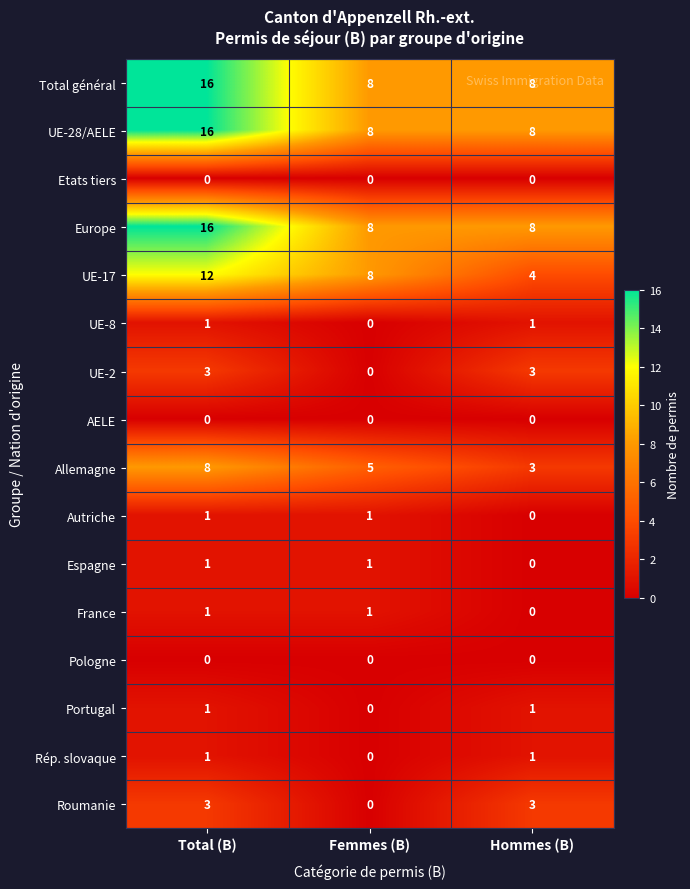

At which label is Autriche closest to 0?

Hommes (B)